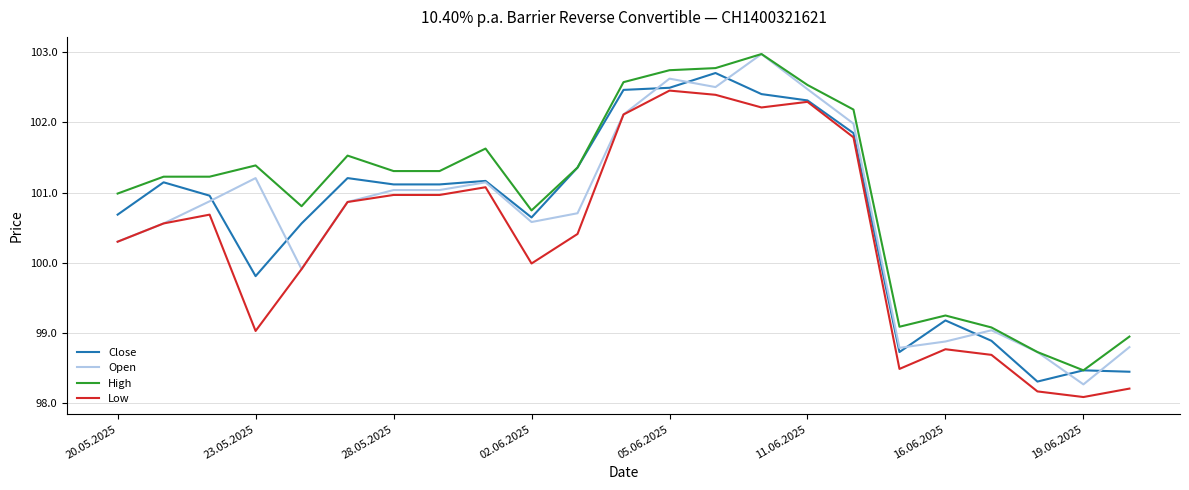

True or false: Low and High intersect in this chart.

False